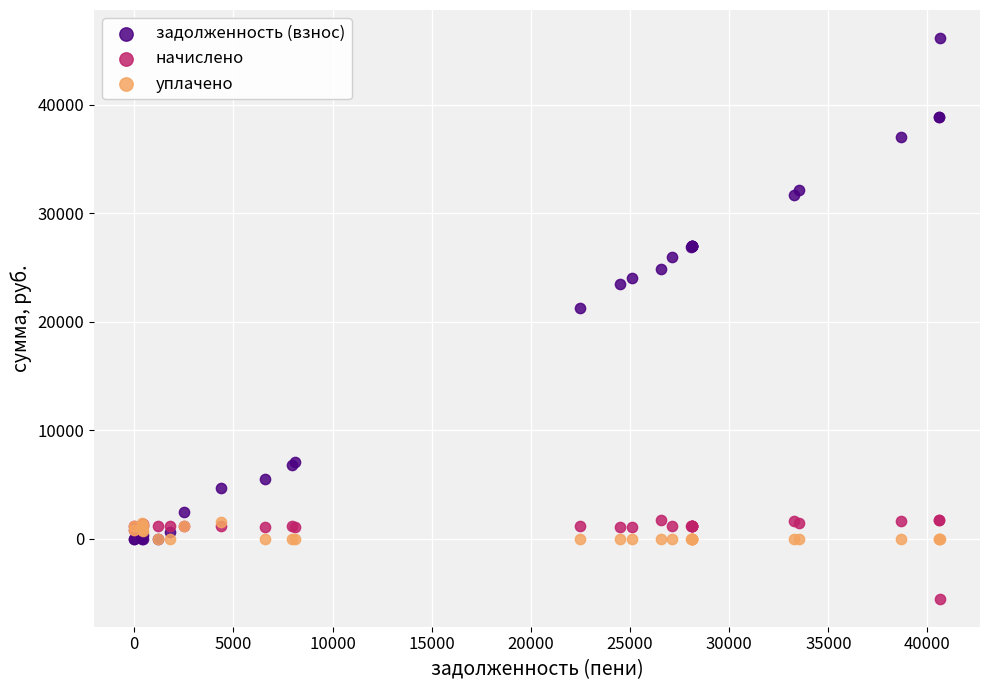

Which series reaches the minimum Y coordinate?

начислено